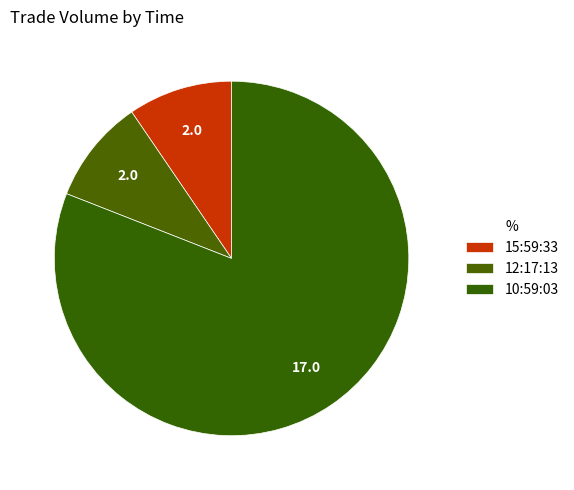

Count the number of slices in the pie.

3